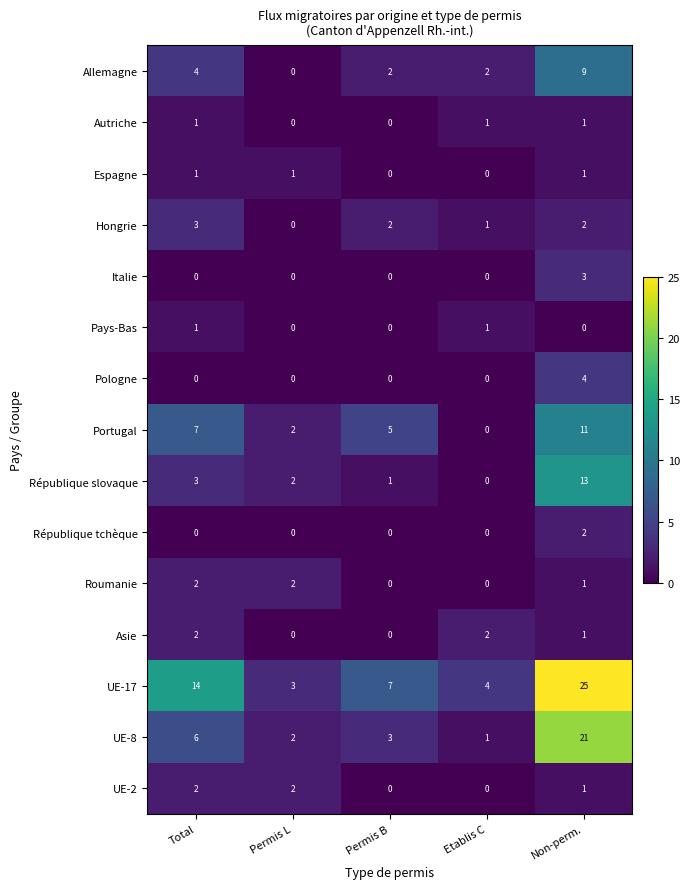

The Asie series shows 0 at Permis L. True or false?

True